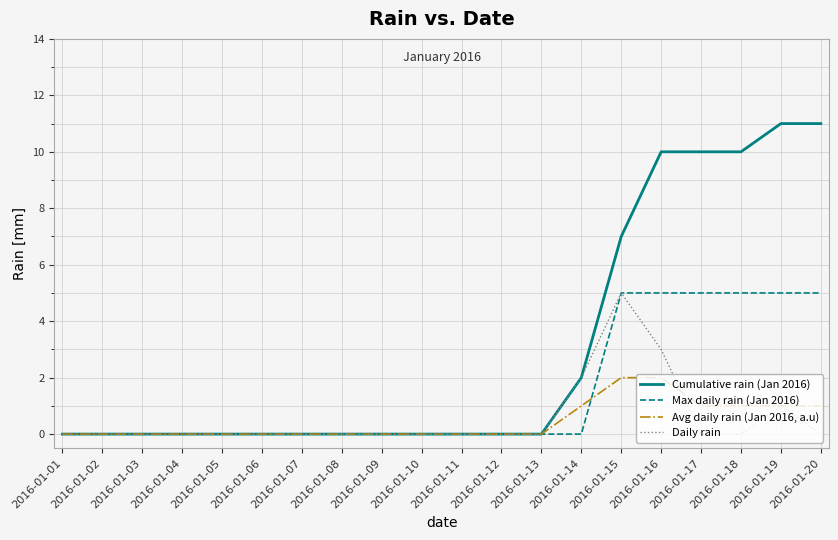

Is it true that Max daily rain (Jan 2016) equals 0 at 2016-01-03?

True